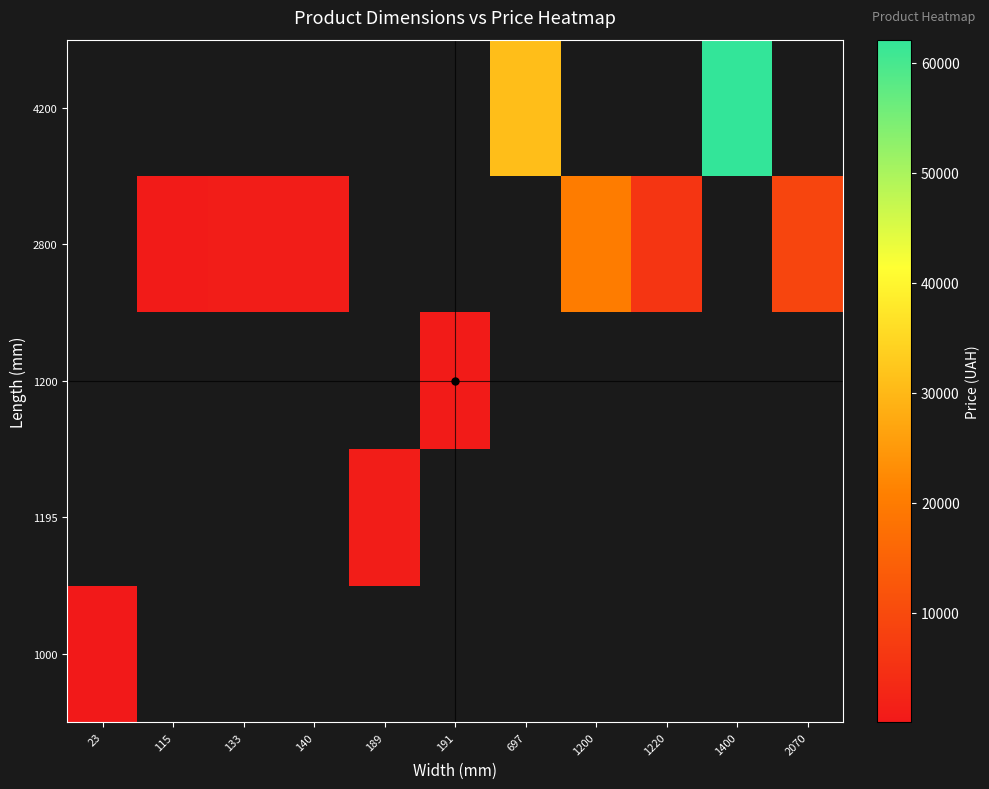

How many distinct data groups are displayed?

5